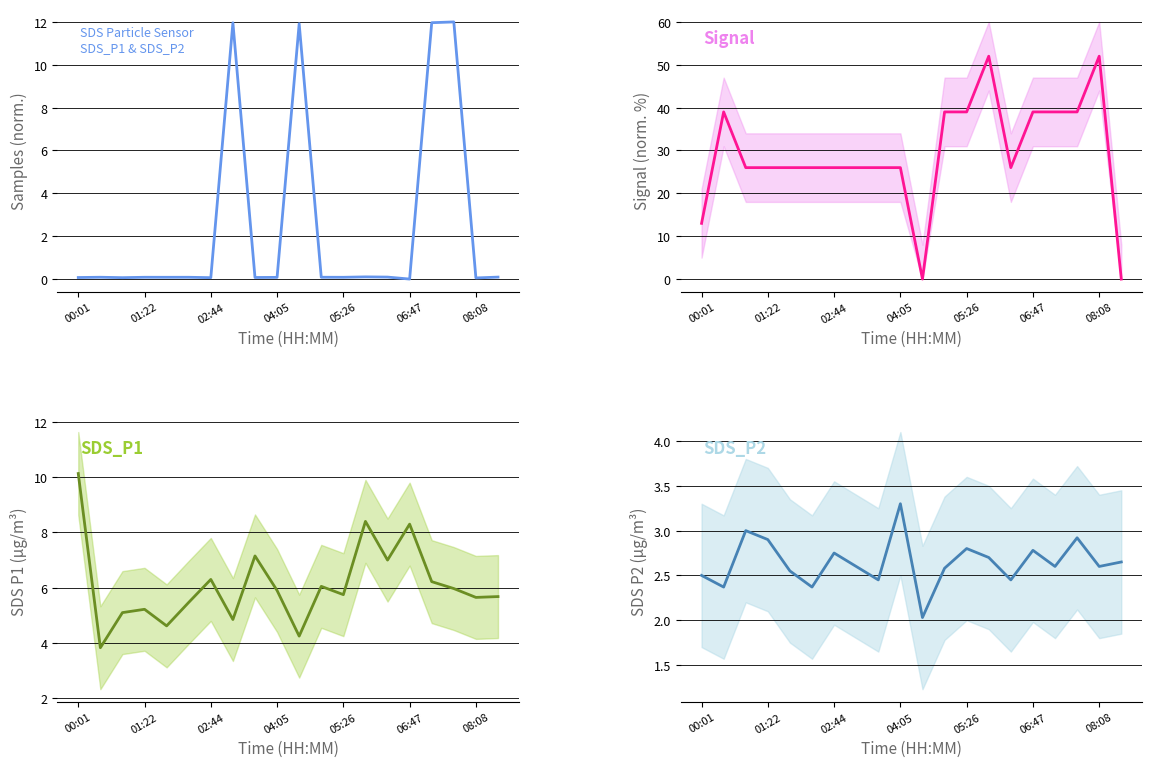

Is it true that SDS_P1 equals 4.8 at 7?

True